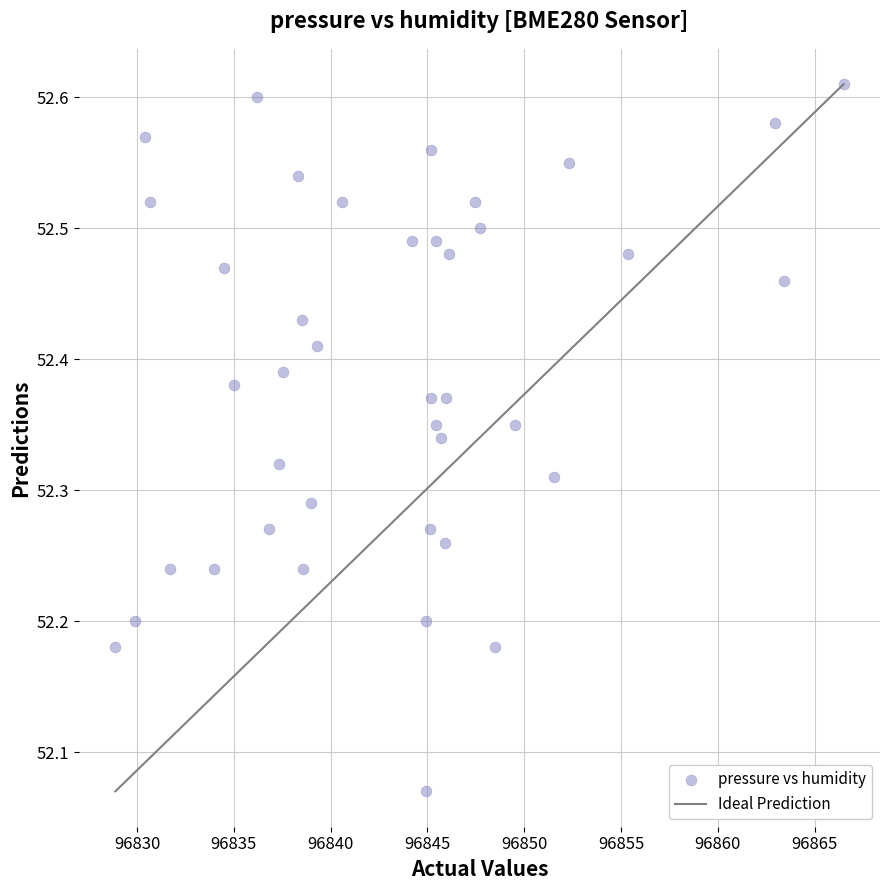

What is the range of Y values (max minus min)?

0.5